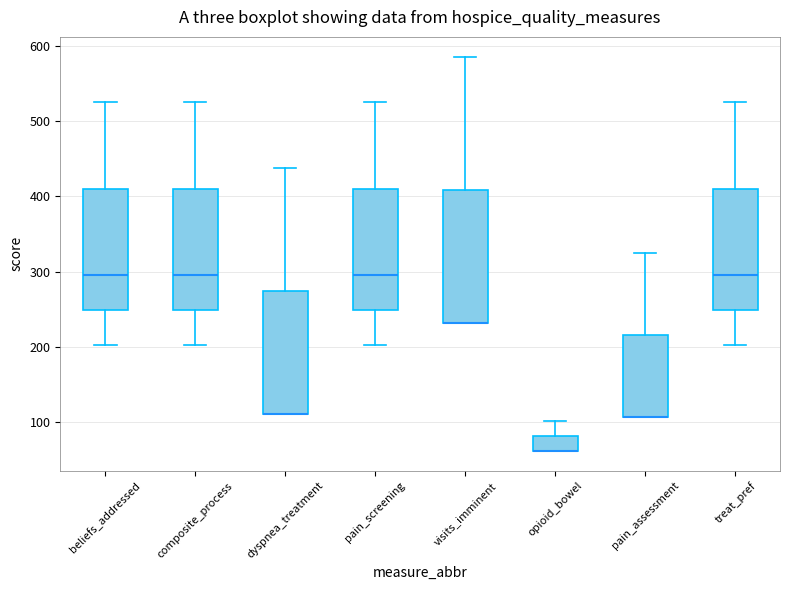

Reading left to right, read every box against the y-axis: the position of its median line, the range the box covers, and the ends of its whiskers. The values are not printed on the chart, so give them approximately, as read against the axis.

beliefs_addressed: median 300, box 250 to 410, whiskers 200 to 530
composite_process: median 300, box 250 to 410, whiskers 200 to 530
dyspnea_treatment: median 110 (drawn on the box's lower edge), box 110 to 270, whiskers 110 to 440
pain_screening: median 300, box 250 to 410, whiskers 200 to 530
visits_imminent: median 230 (drawn on the box's lower edge), box 230 to 410, whiskers 230 to 590
opioid_bowel: median 60 (drawn on the box's lower edge), box 60 to 80, whiskers 60 to 100
pain_assessment: median 110 (drawn on the box's lower edge), box 110 to 220, whiskers 110 to 330
treat_pref: median 300, box 250 to 410, whiskers 200 to 530